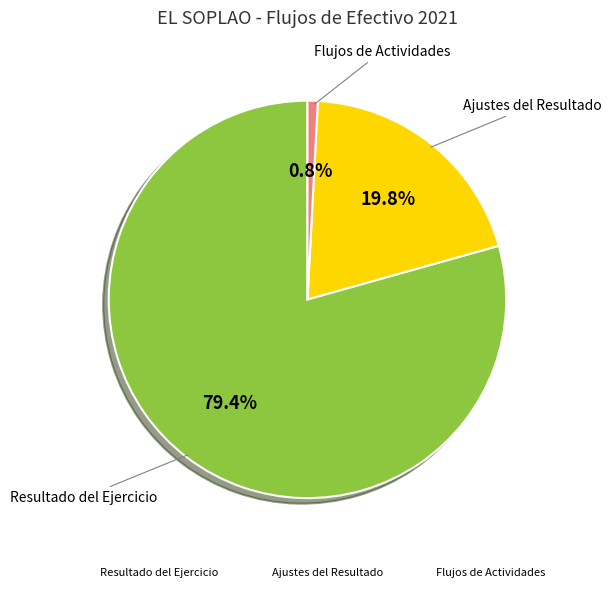

Does Resultado del Ejercicio account for over 50% of the chart?

Yes